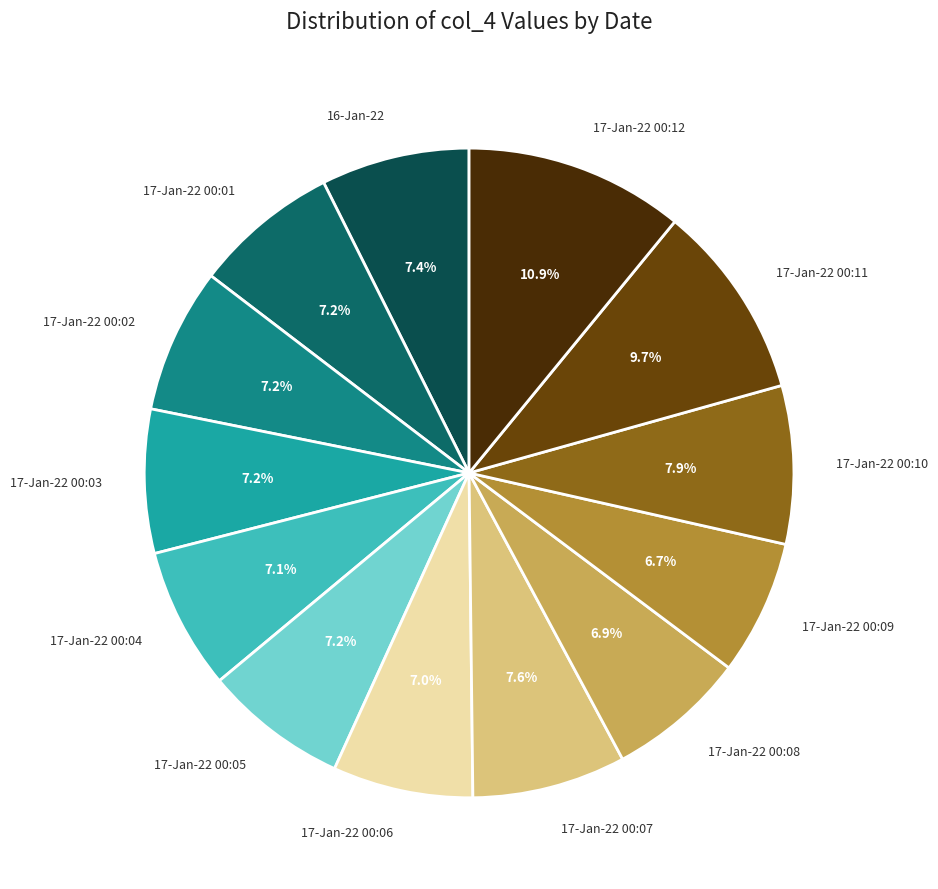

Does any single category account for the majority?

No